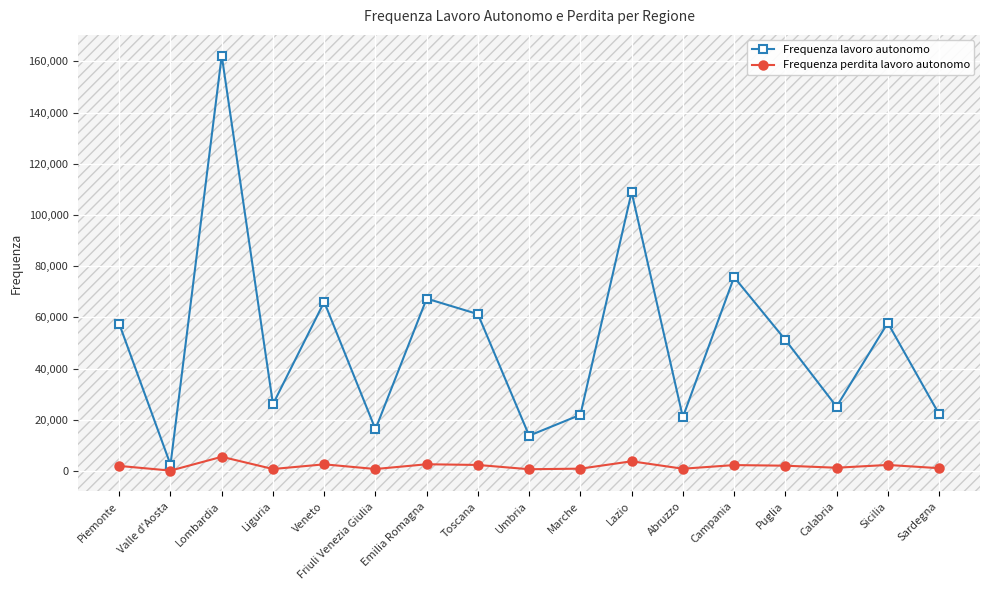

True or false: Frequenza lavoro autonomo has a value of 24416 at Campania.

False